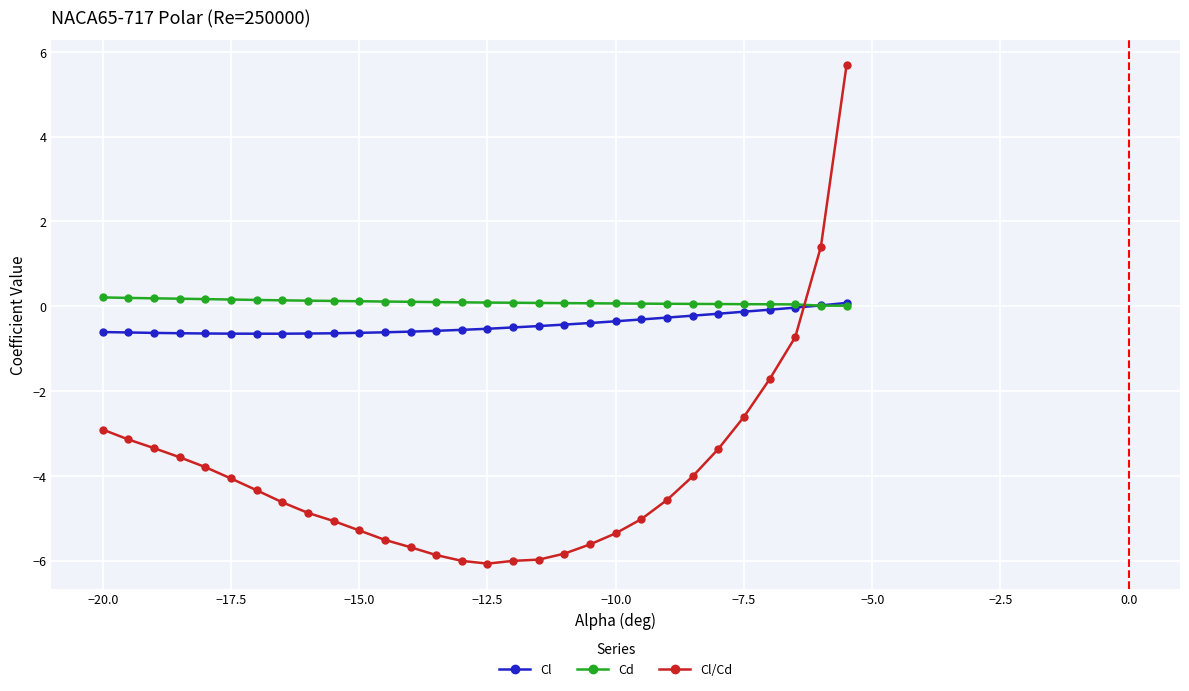

What is the minimum value shown in the chart?

-6.1